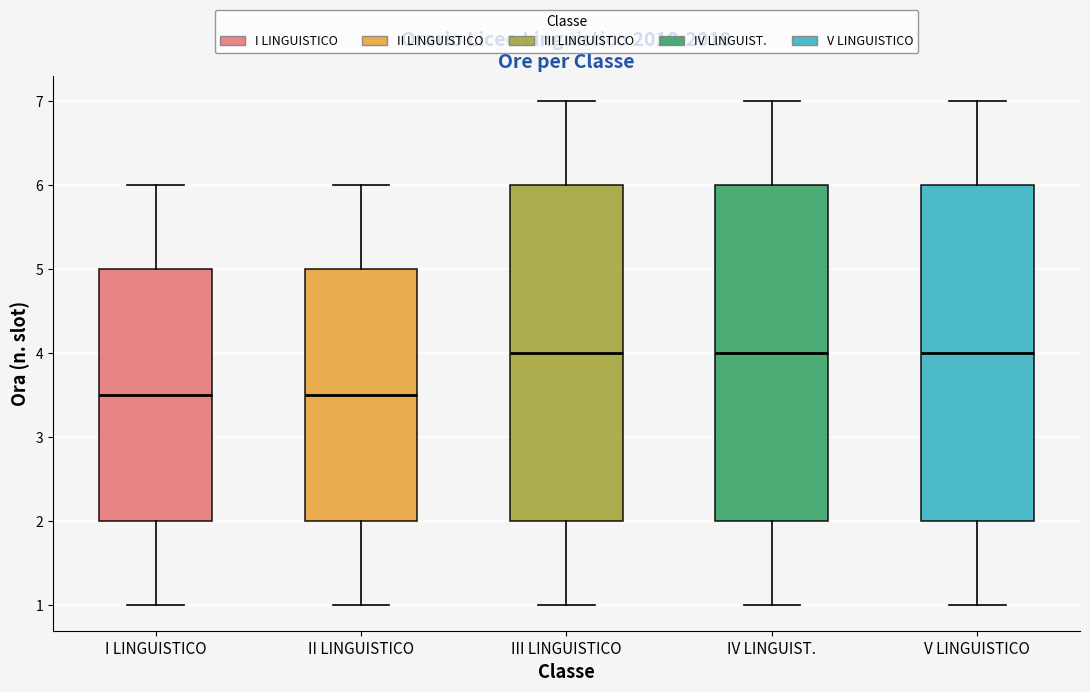

Reading left to right, read every box against the y-axis: the position of its median line, the range the box covers, and the ends of its whiskers. The values are not printed on the chart, so give them approximately, as read against the axis.

I LINGUISTICO: median 3.5, box 2.0 to 5.0, whiskers 1.0 to 6.0
II LINGUISTICO: median 3.5, box 2.0 to 5.0, whiskers 1.0 to 6.0
III LINGUISTICO: median 4.0, box 2.0 to 6.0, whiskers 1.0 to 7.0
IV LINGUIST.: median 4.0, box 2.0 to 6.0, whiskers 1.0 to 7.0
V LINGUISTICO: median 4.0, box 2.0 to 6.0, whiskers 1.0 to 7.0